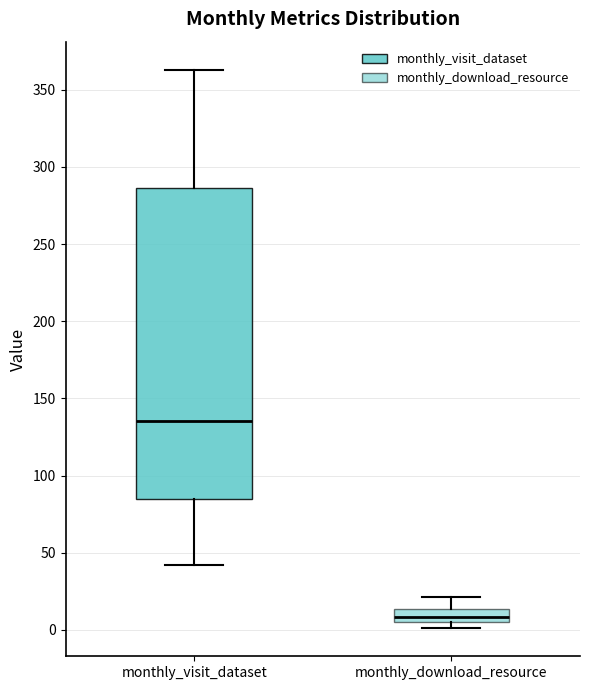

Which box is the tallest, from its lower edge to its upper edge?

monthly_visit_dataset